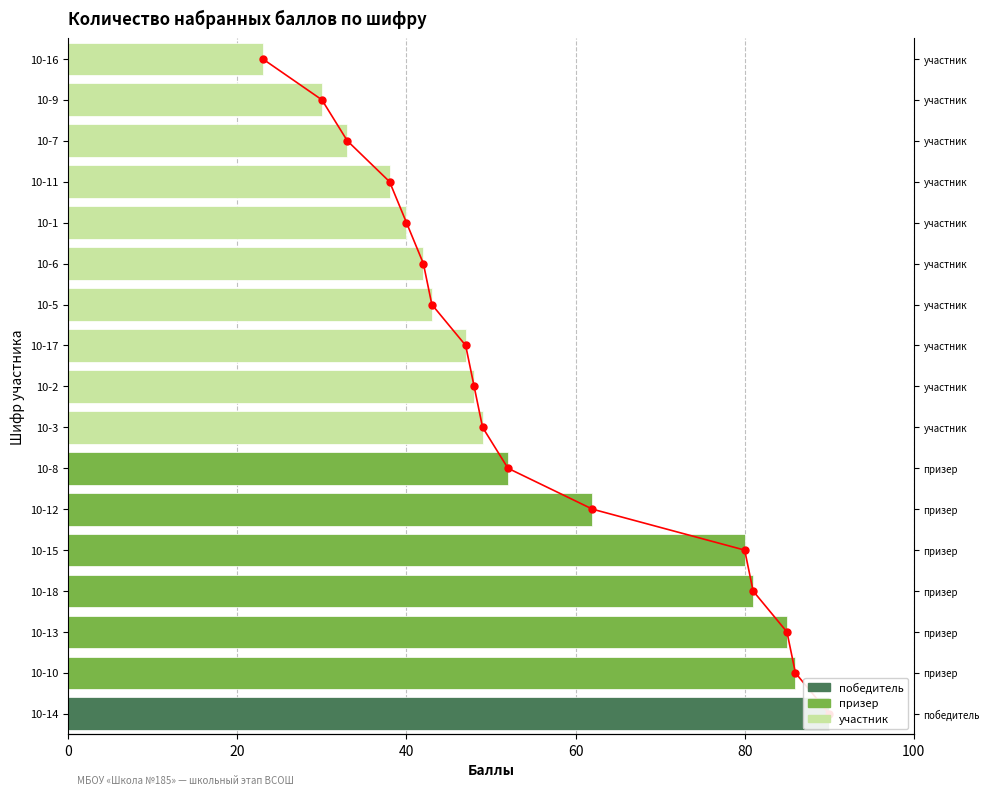

Where does the Тренд баллов series first go above 8?

9